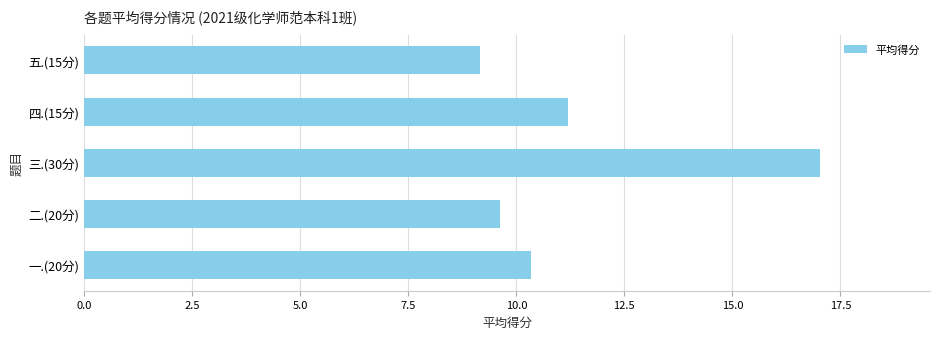

Is it true that the value at 二.(20分) is 9.6?

True